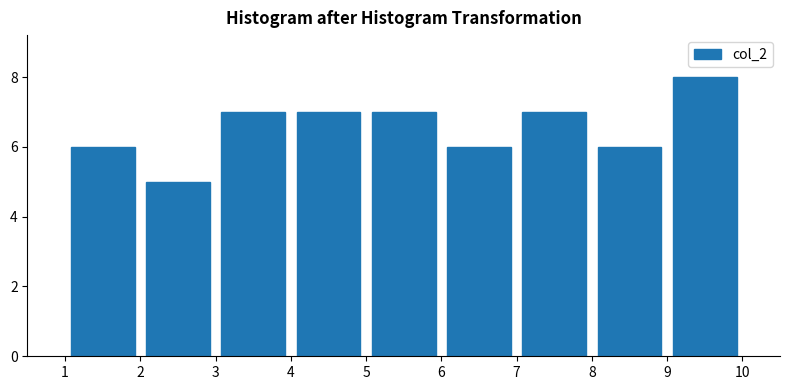

What is the height of the bar covering 7 to 8 on the x-axis? The values are not printed on the chart, so give them approximately, as read against the axis.

7